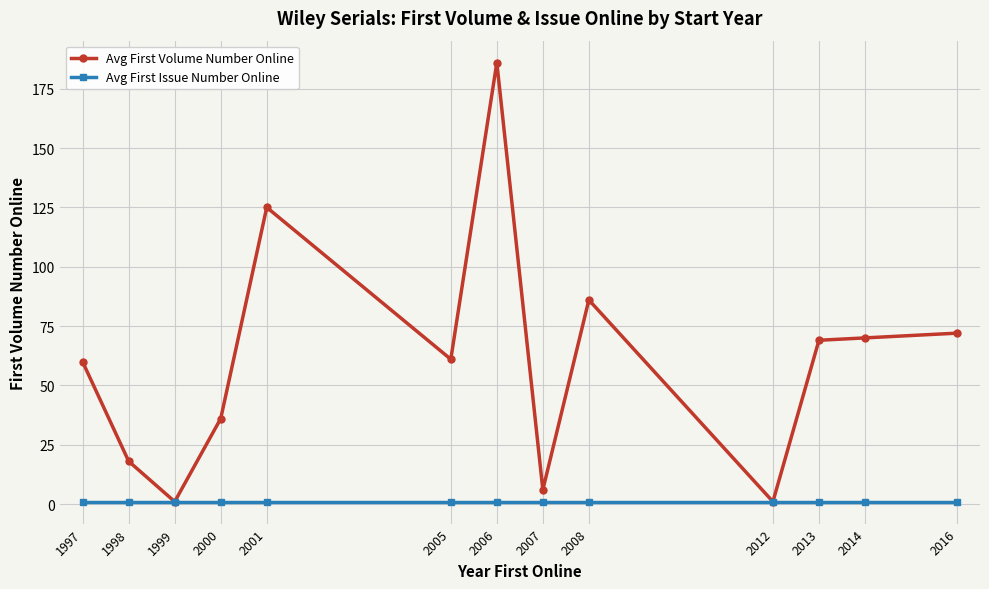

Which series has the largest range (max minus min)?

Avg First Volume Number Online